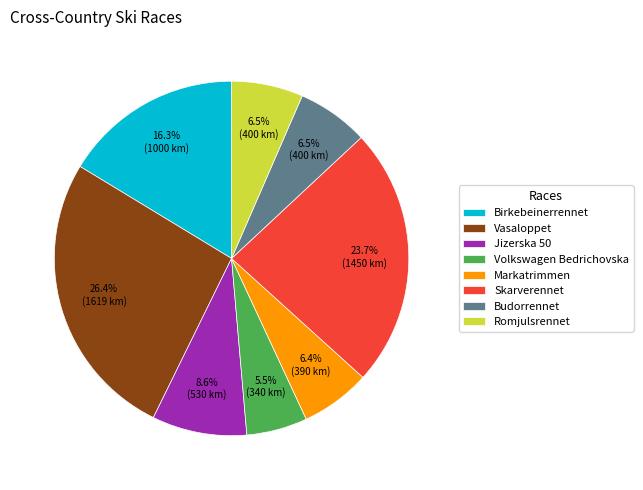

To the nearest percent, what portion does Markatrimmen represent?

6%